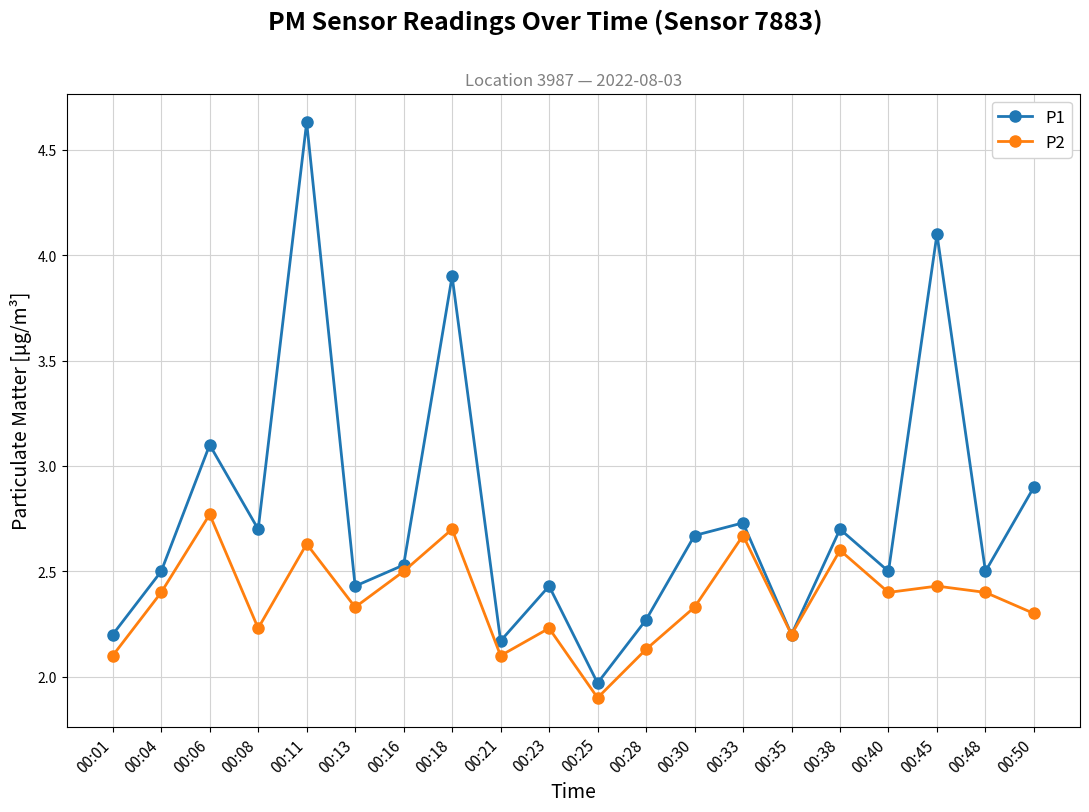

What is the difference between the maximum and second lowest values in the P1 series?

2.5